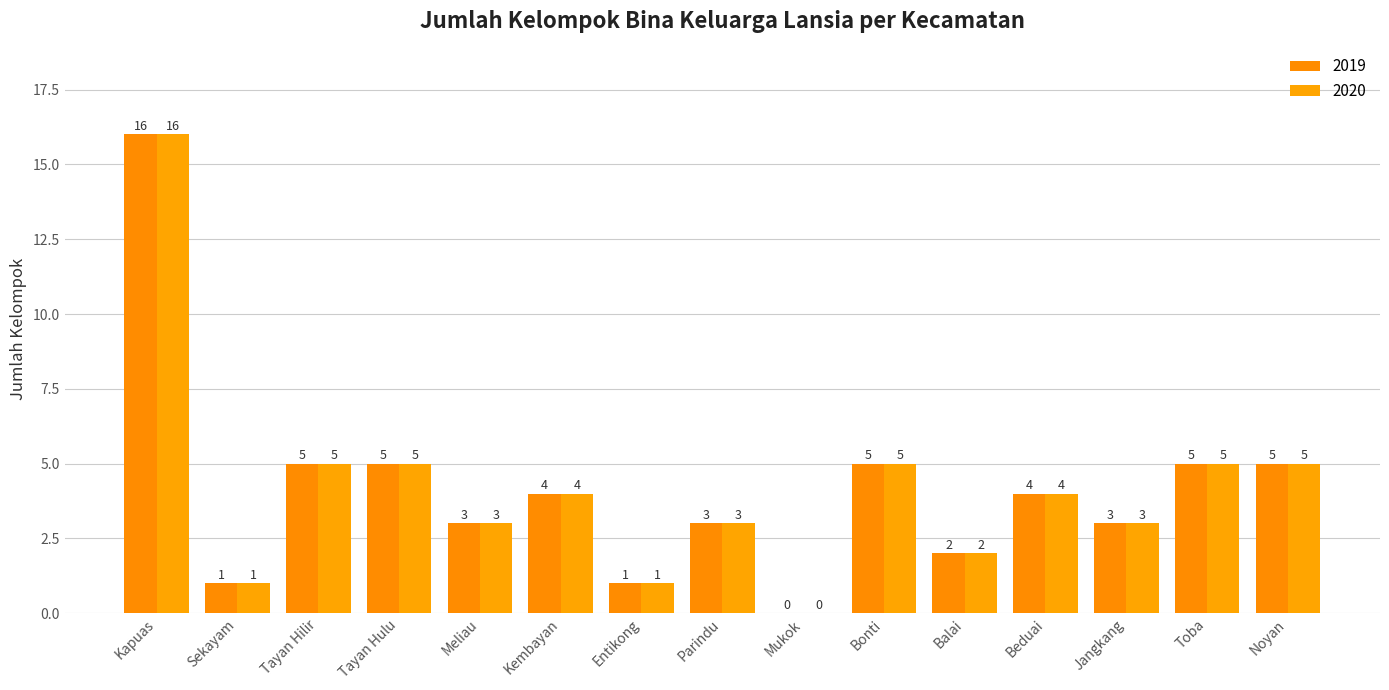

Which series has the largest total across all categories?

2019